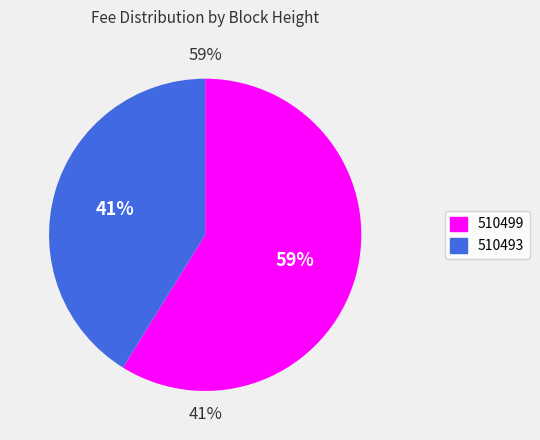

To the nearest percent, what is the difference between the largest and smallest slice percentages?

18%